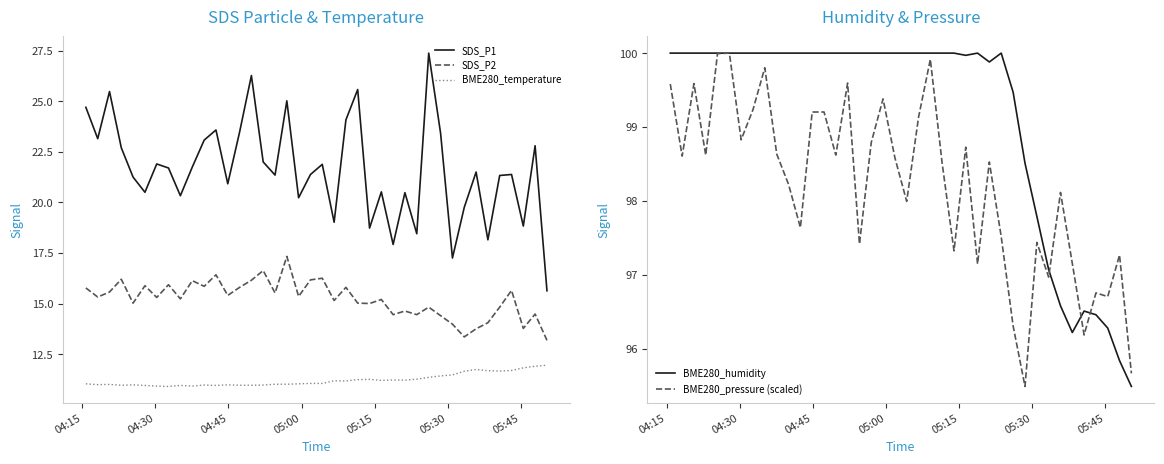

How many interior local valleys does the SDS_P2 series have?

14